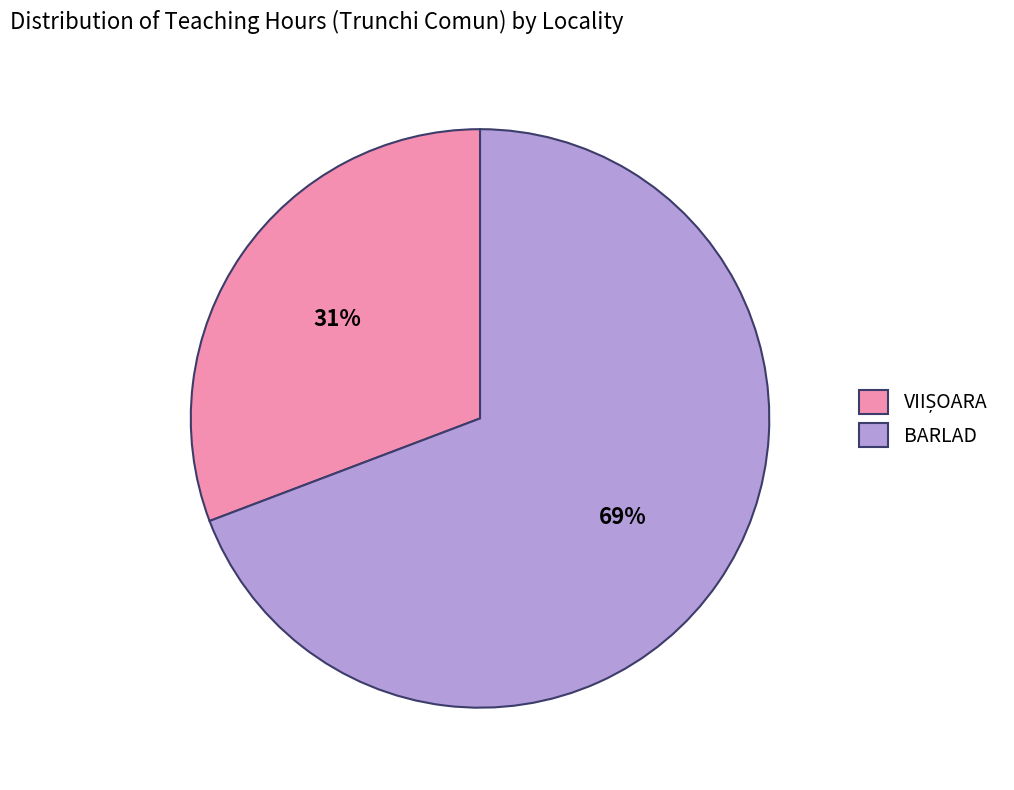

Which category has the biggest portion of the pie?

BARLAD